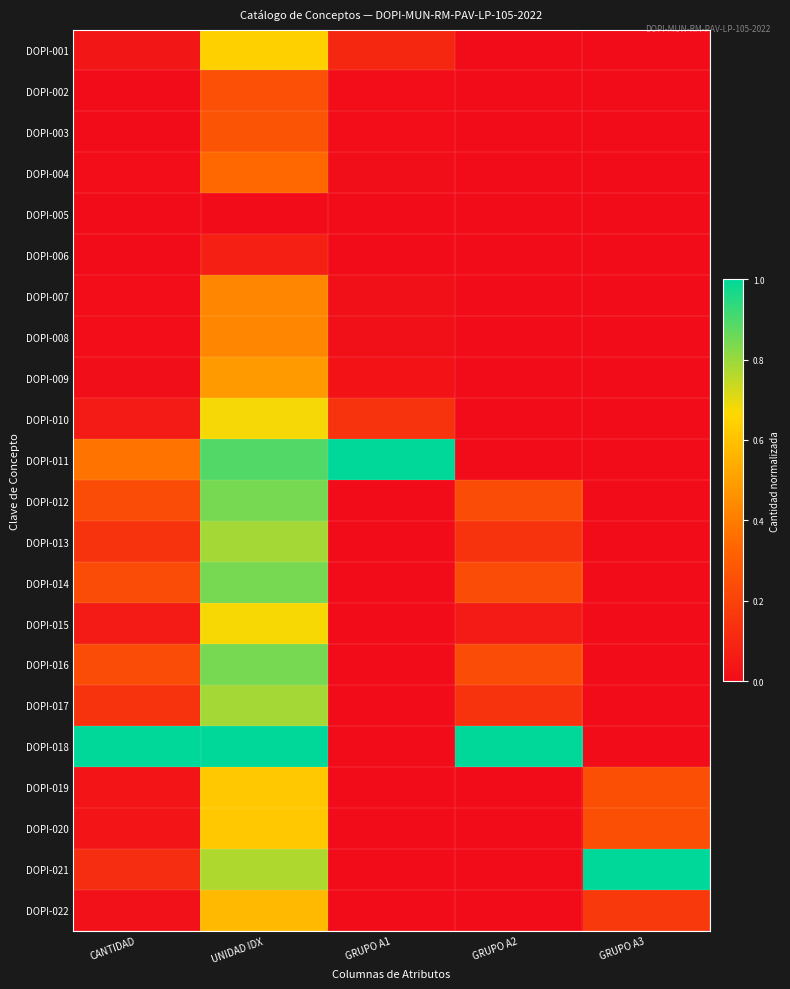

Reading left to right, what are all the values shown in this chart?

DOPI-001: CANTIDAD=0.0	UNIDAD IDX=0.6	GRUPO A1=0.1	GRUPO A2=0.0	GRUPO A3=0.0
DOPI-002: CANTIDAD=0.0	UNIDAD IDX=0.3	GRUPO A1=0.0	GRUPO A2=0.0	GRUPO A3=0.0
DOPI-003: CANTIDAD=0.0	UNIDAD IDX=0.3	GRUPO A1=0.0	GRUPO A2=0.0	GRUPO A3=0.0
DOPI-004: CANTIDAD=0.0	UNIDAD IDX=0.3	GRUPO A1=0.0	GRUPO A2=0.0	GRUPO A3=0.0
DOPI-005: CANTIDAD=0.0	UNIDAD IDX=0.0	GRUPO A1=0.0	GRUPO A2=0.0	GRUPO A3=0.0
DOPI-006: CANTIDAD=0.0	UNIDAD IDX=0.1	GRUPO A1=0.0	GRUPO A2=0.0	GRUPO A3=0.0
DOPI-007: CANTIDAD=0.0	UNIDAD IDX=0.4	GRUPO A1=0.0	GRUPO A2=0.0	GRUPO A3=0.0
DOPI-008: CANTIDAD=0.0	UNIDAD IDX=0.4	GRUPO A1=0.0	GRUPO A2=0.0	GRUPO A3=0.0
DOPI-009: CANTIDAD=0.0	UNIDAD IDX=0.5	GRUPO A1=0.0	GRUPO A2=0.0	GRUPO A3=0.0
DOPI-010: CANTIDAD=0.1	UNIDAD IDX=0.7	GRUPO A1=0.1	GRUPO A2=0.0	GRUPO A3=0.0
DOPI-011: CANTIDAD=0.4	UNIDAD IDX=0.9	GRUPO A1=1.0	GRUPO A2=0.0	GRUPO A3=0.0
DOPI-012: CANTIDAD=0.2	UNIDAD IDX=0.8	GRUPO A1=0.0	GRUPO A2=0.2	GRUPO A3=0.0
DOPI-013: CANTIDAD=0.1	UNIDAD IDX=0.8	GRUPO A1=0.0	GRUPO A2=0.1	GRUPO A3=0.0
DOPI-014: CANTIDAD=0.2	UNIDAD IDX=0.8	GRUPO A1=0.0	GRUPO A2=0.2	GRUPO A3=0.0
DOPI-015: CANTIDAD=0.1	UNIDAD IDX=0.7	GRUPO A1=0.0	GRUPO A2=0.1	GRUPO A3=0.0
DOPI-016: CANTIDAD=0.2	UNIDAD IDX=0.8	GRUPO A1=0.0	GRUPO A2=0.2	GRUPO A3=0.0
DOPI-017: CANTIDAD=0.1	UNIDAD IDX=0.8	GRUPO A1=0.0	GRUPO A2=0.1	GRUPO A3=0.0
DOPI-018: CANTIDAD=1.0	UNIDAD IDX=1.0	GRUPO A1=0.0	GRUPO A2=1.0	GRUPO A3=0.0
DOPI-019: CANTIDAD=0.0	UNIDAD IDX=0.6	GRUPO A1=0.0	GRUPO A2=0.0	GRUPO A3=0.2
DOPI-020: CANTIDAD=0.0	UNIDAD IDX=0.6	GRUPO A1=0.0	GRUPO A2=0.0	GRUPO A3=0.2
DOPI-021: CANTIDAD=0.1	UNIDAD IDX=0.8	GRUPO A1=0.0	GRUPO A2=0.0	GRUPO A3=1.0
DOPI-022: CANTIDAD=0.0	UNIDAD IDX=0.6	GRUPO A1=0.0	GRUPO A2=0.0	GRUPO A3=0.2